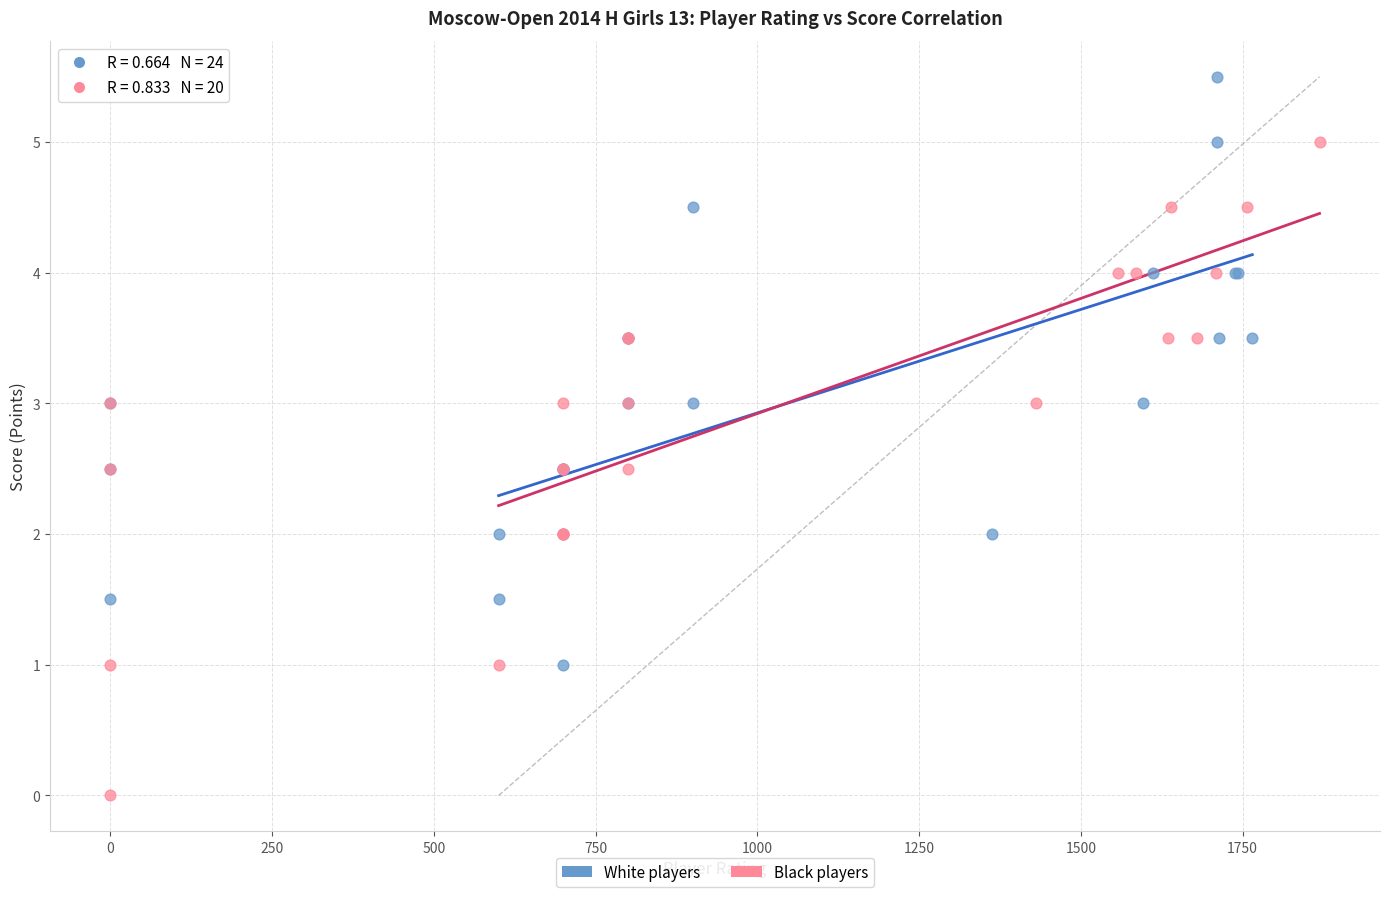

Which series has the largest Y range (max minus min)?

Black players